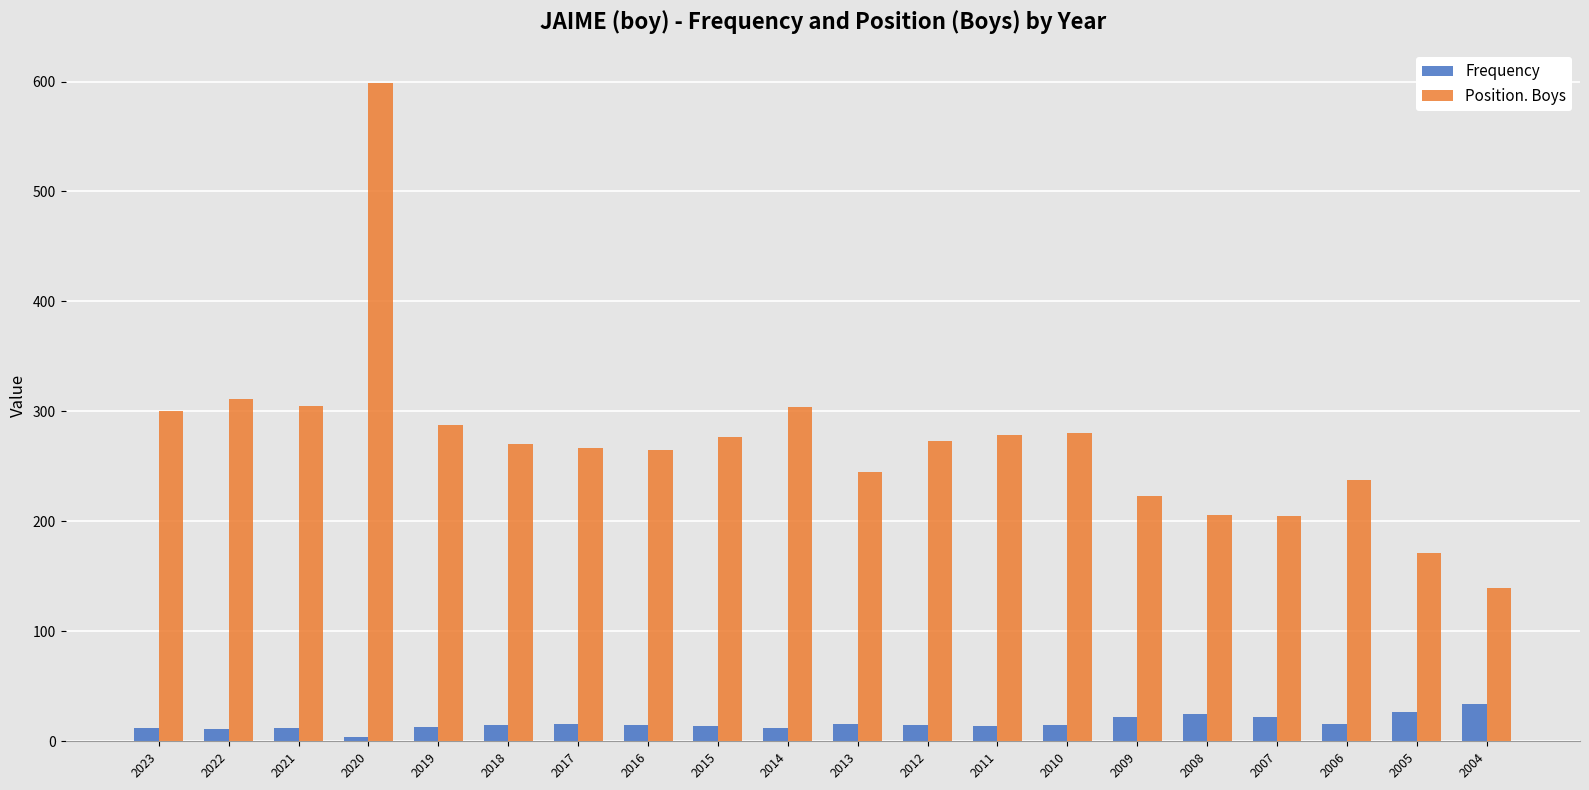

At which category is the sum across all series the highest?

2020